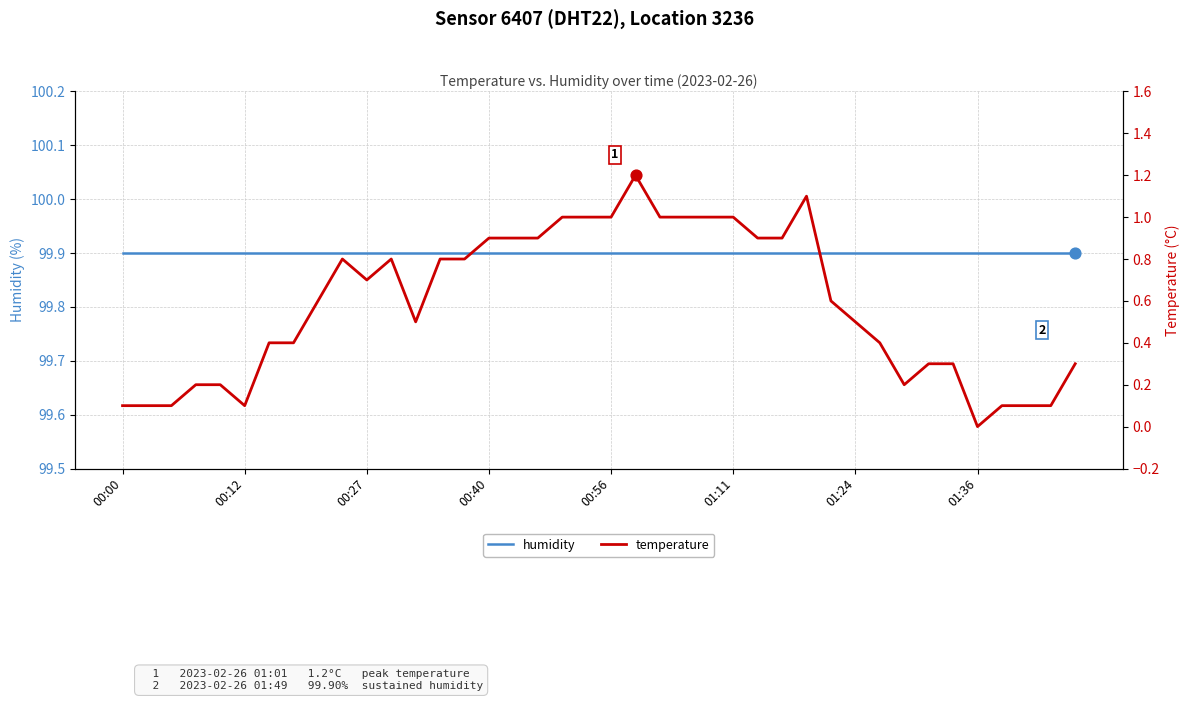

Which series has the largest Y range (max minus min)?

temperature